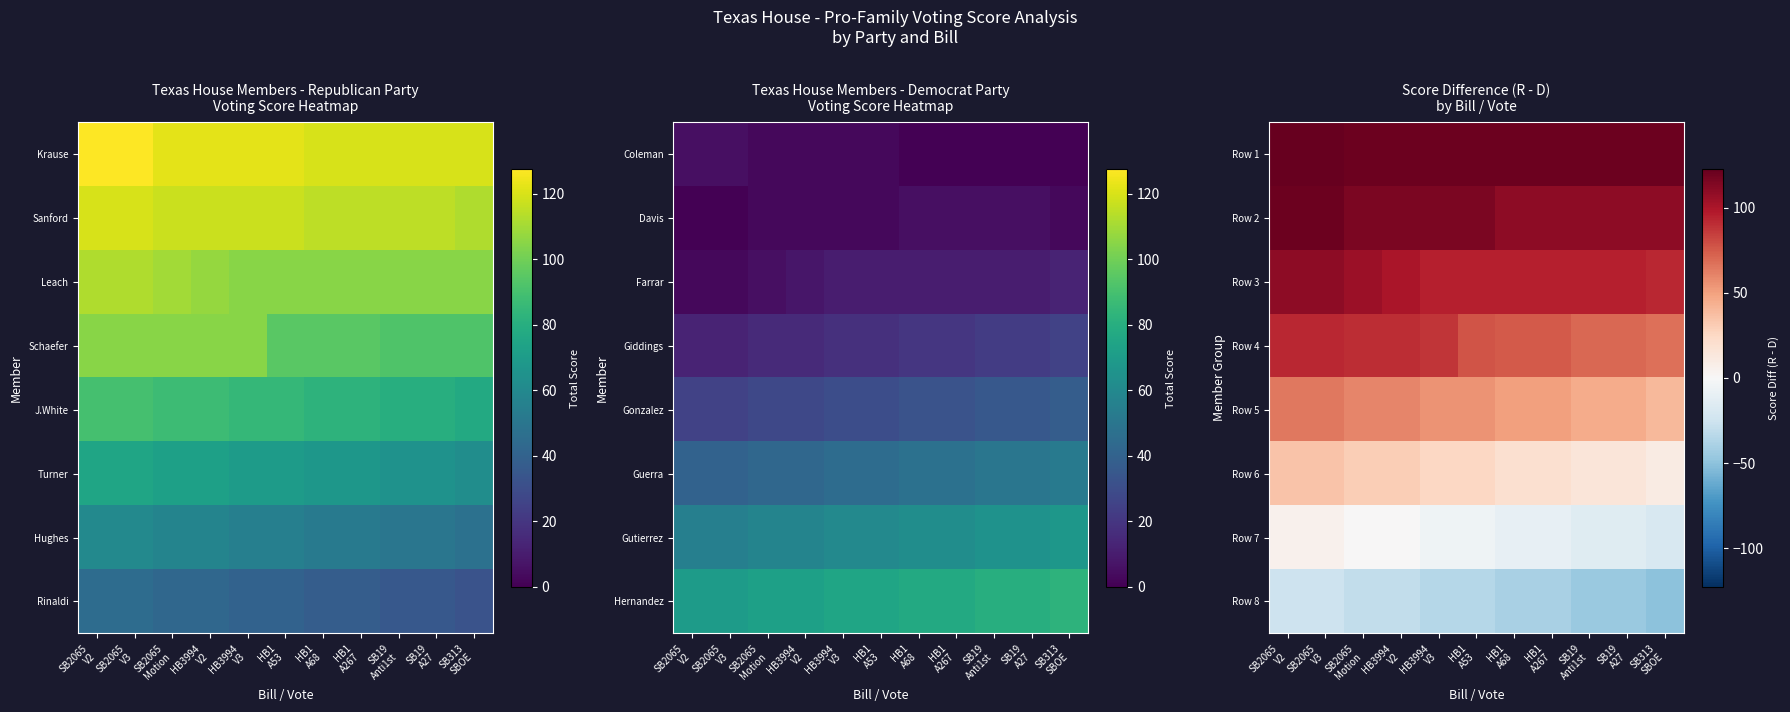

At how many categories does at least one series exceed -6?

11